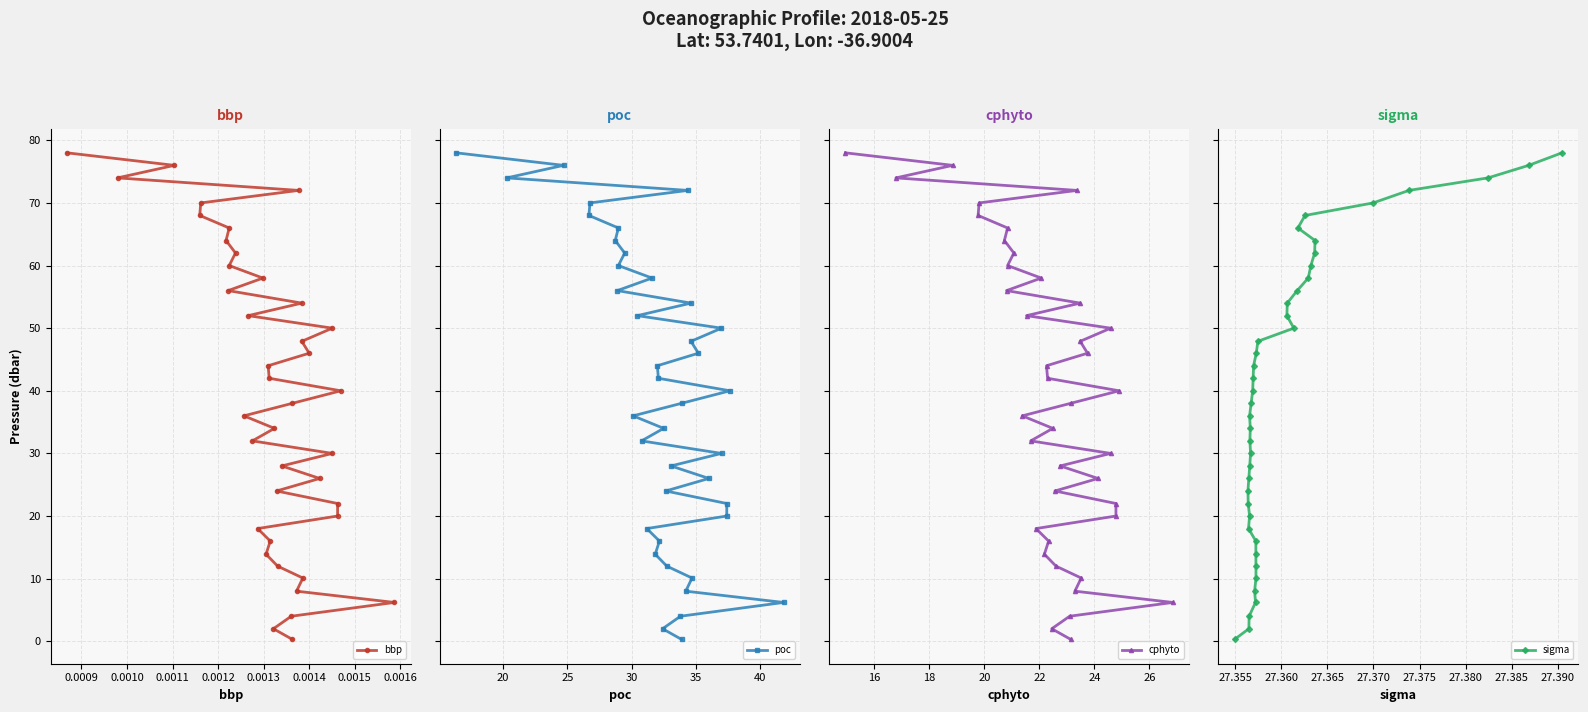

What is the value of the bbp point at the 10th from the left?

62.0